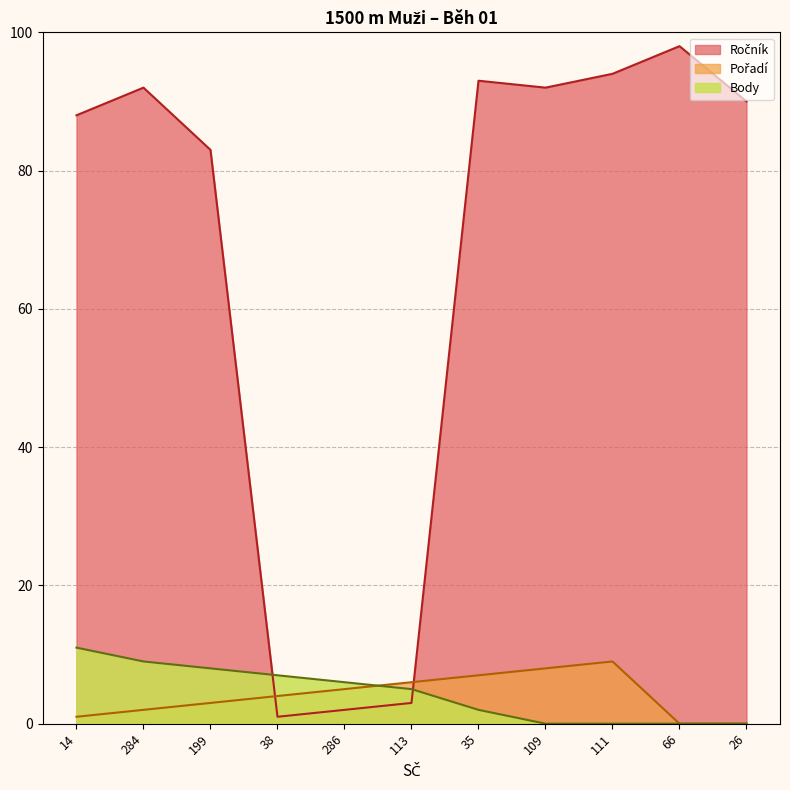

The value of Body at 199 is 5. True or false?

False